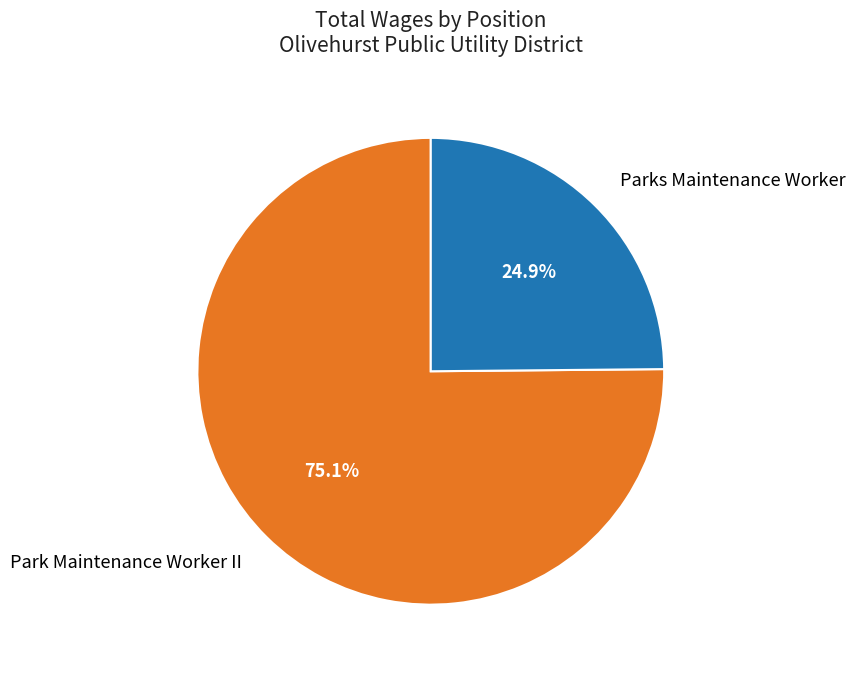

Count the number of slices in the pie.

2